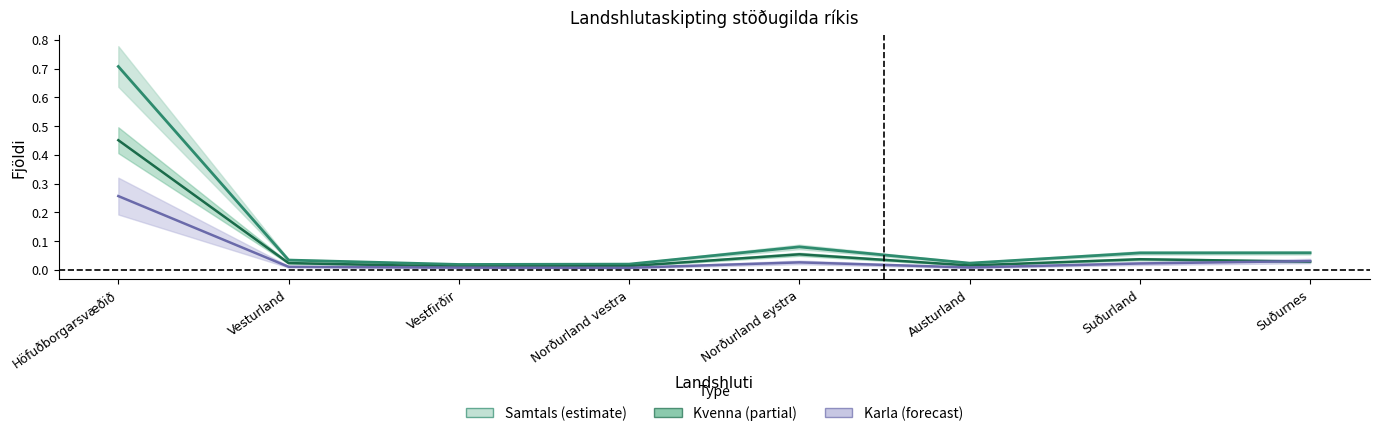

Rank the series by their maximum value, from lowest to highest.

Fjöldi stöðugilda karla, Fjöldi stöðugilda kvenna, Samtals